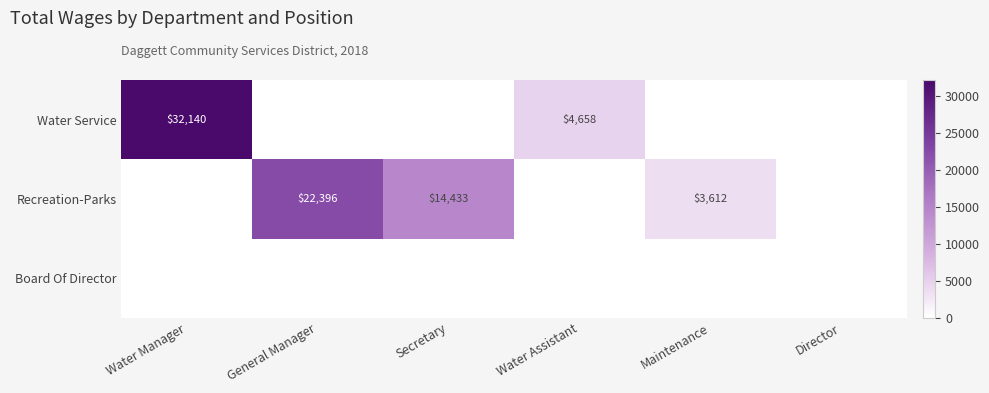

True or false: Recreation-Parks has a value of 6019 at Maintenance.

False